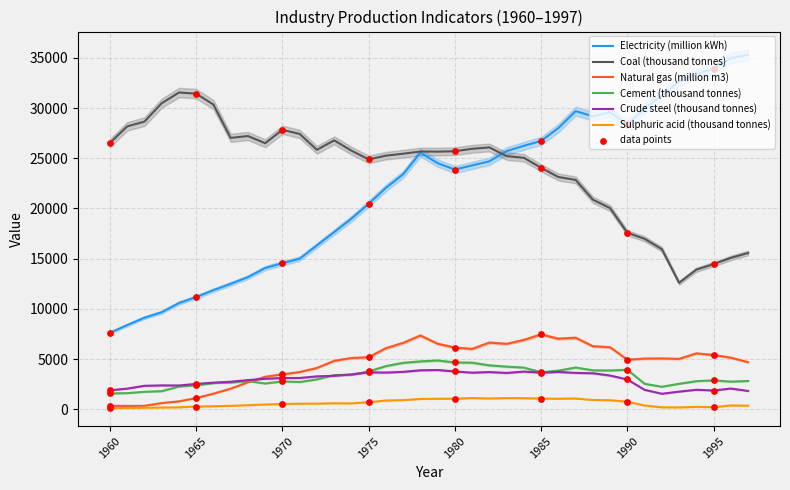

Which series has the largest total across all categories?

Coal (thousand tonnes)